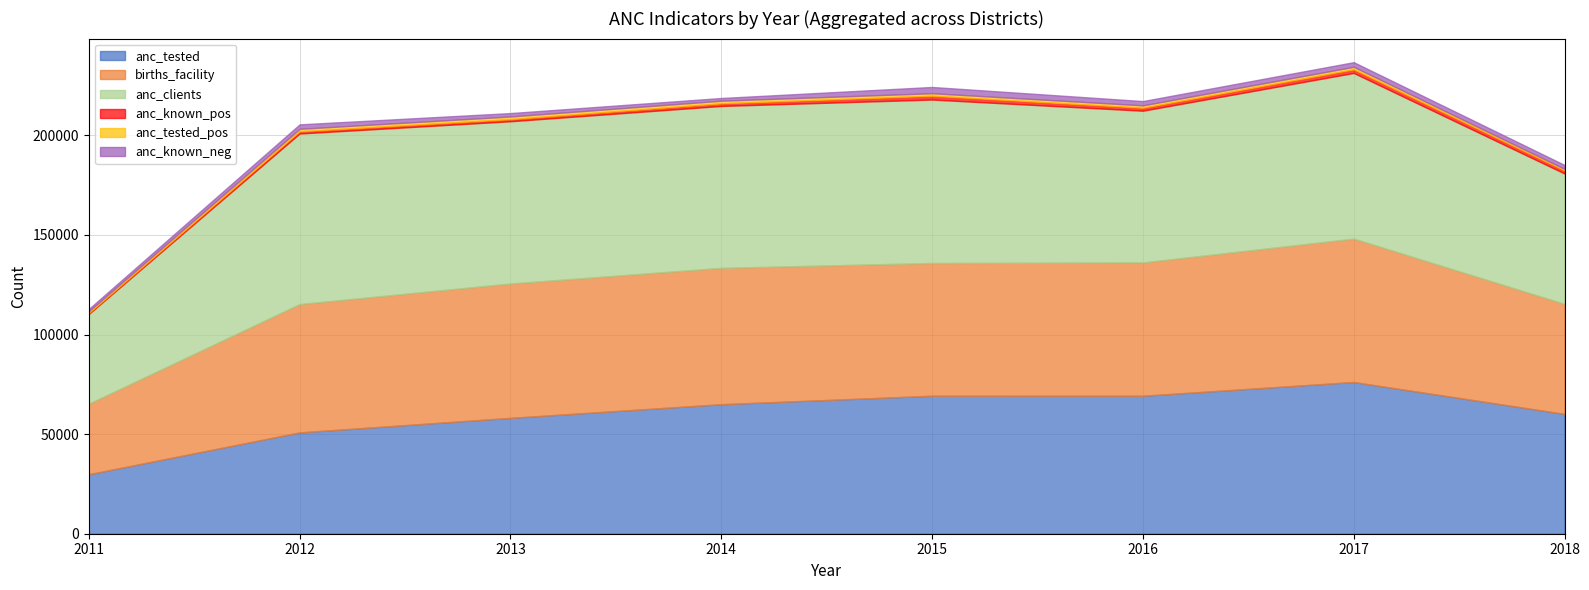

Is the value of anc_tested at 2015 greater than the value of anc_known_neg at 25?

Yes